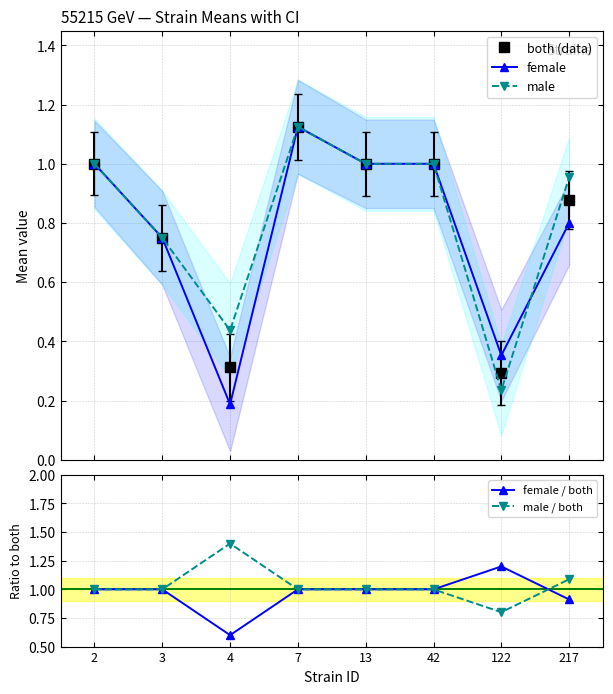

Read the female / both value at 4.

0.6